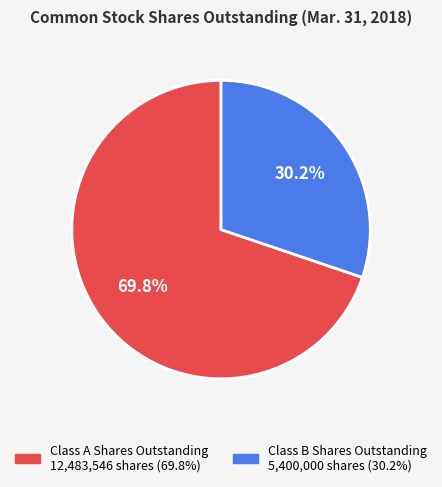

The Class B Shares Outstanding slice represents 16% of the pie. True or false?

False